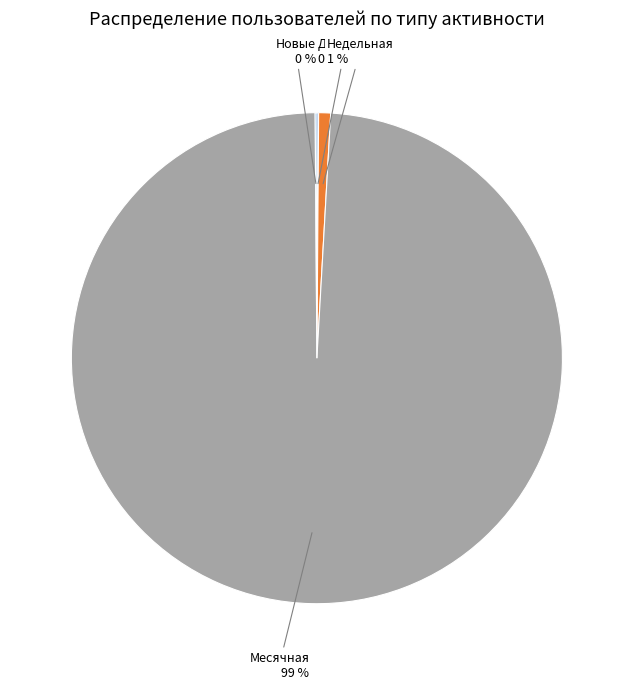

To the nearest percent, what is the average slice percentage?

25%